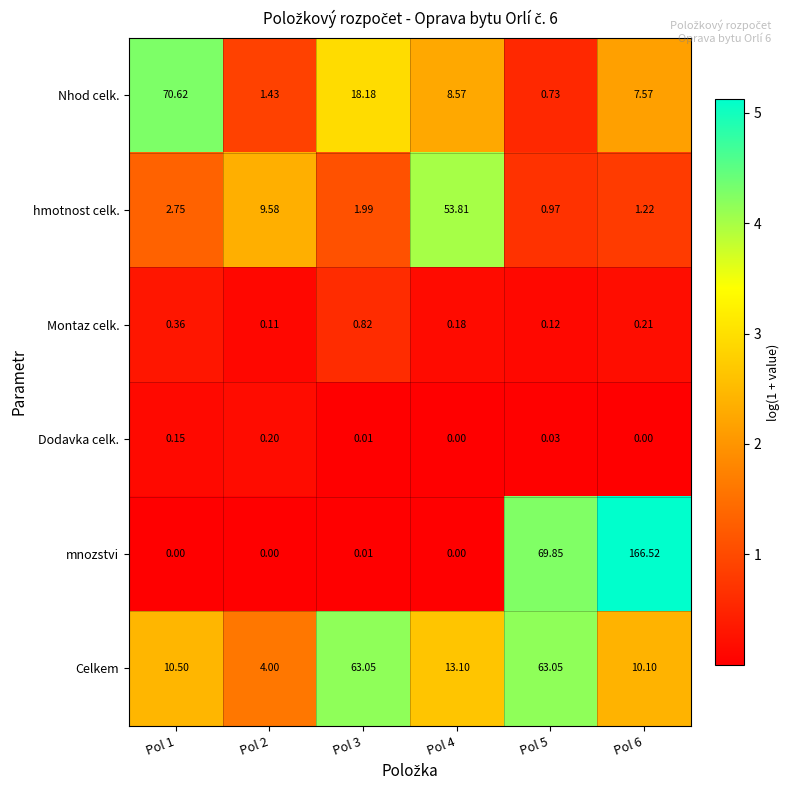

Is the value of Montaz celk. at Pol 3 greater than the value of Celkem at Pol 3?

No